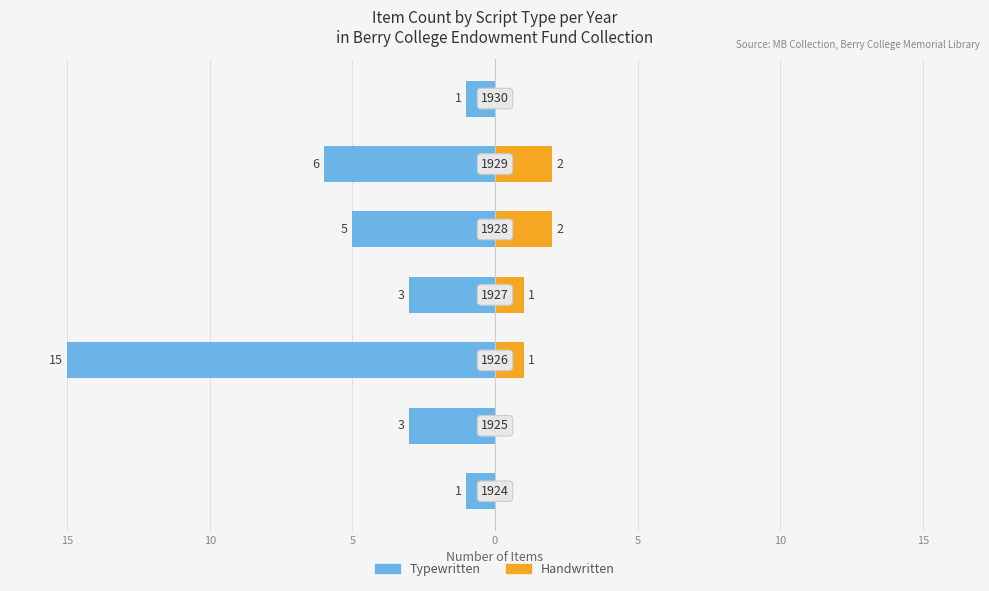

What is the difference between the maximum and minimum values in the Typewritten series?

14